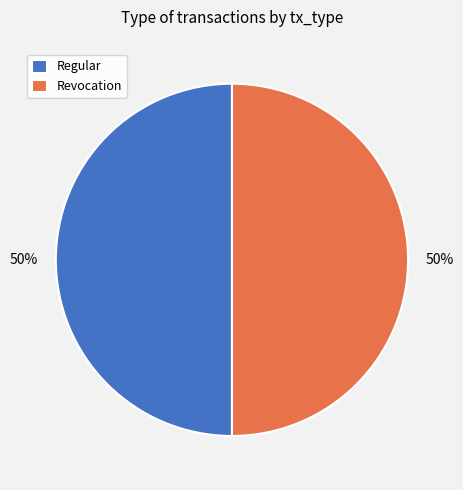

To the nearest percent, what portion does Regular represent?

50%